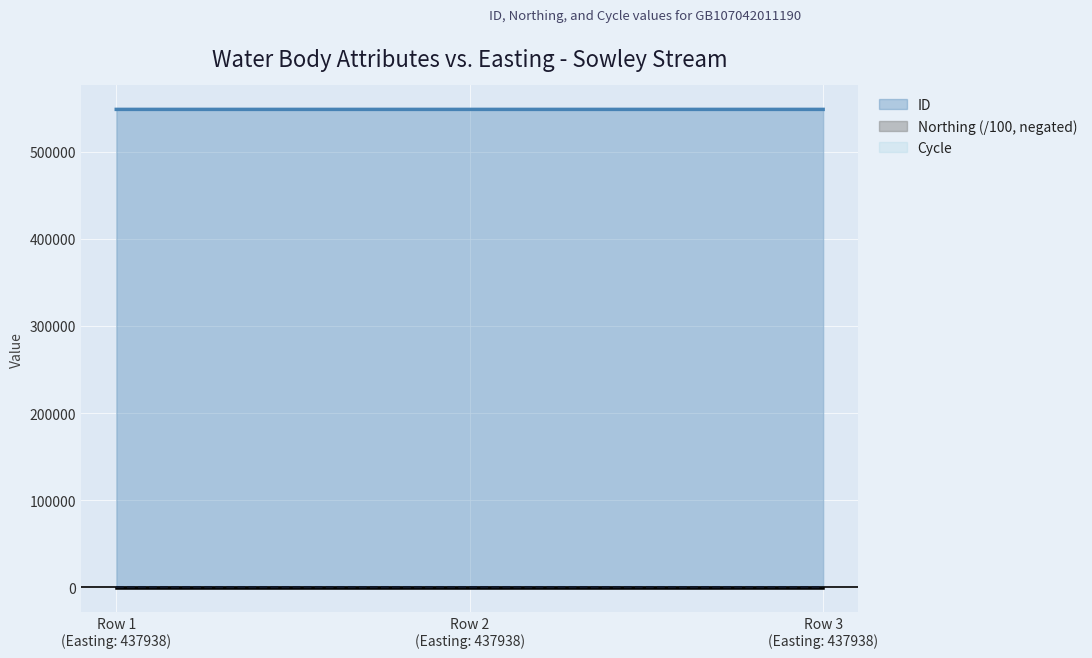

What is the difference between the maximum and minimum values in the ID series?

2